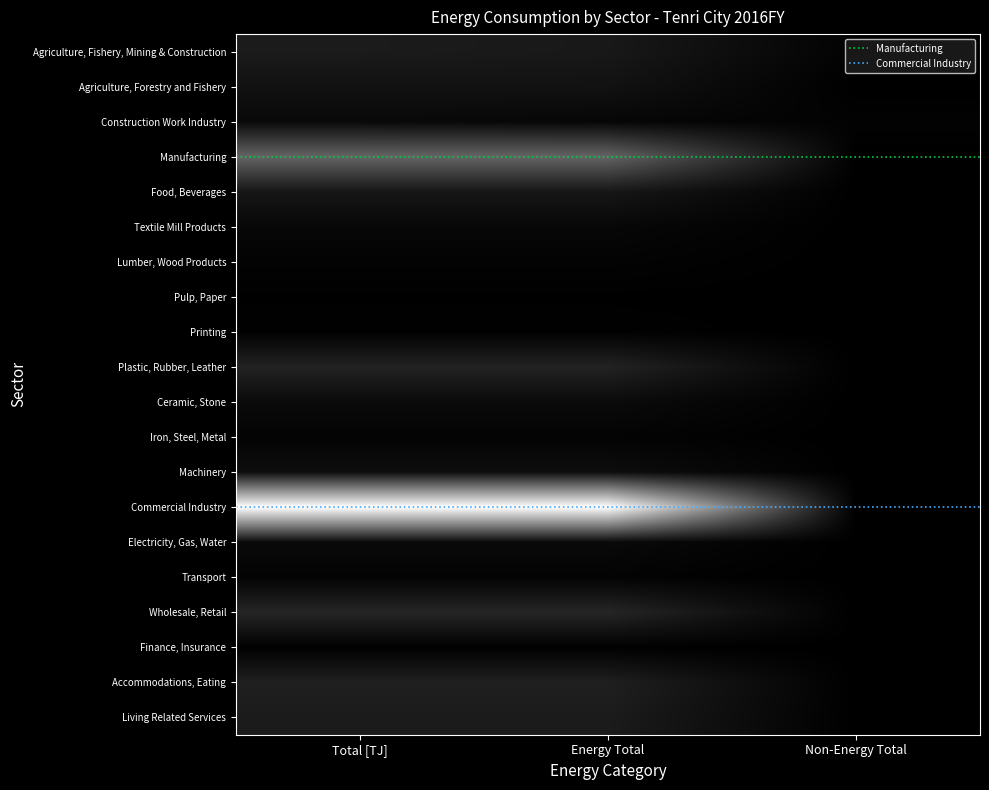

Reading right to left, list all the values displayed in this chart.

Agriculture, Fishery, Mining & Construction: Non-Energy Total=10.5	Energy Total=90.9	Total [TJ]=101.4
Agriculture, Forestry and Fishery: Non-Energy Total=0.1	Energy Total=66.9	Total [TJ]=67.0
Construction Work Industry: Non-Energy Total=10.4	Energy Total=24.0	Total [TJ]=34.4
Manufacturing: Non-Energy Total=0.2	Energy Total=370.6	Total [TJ]=370.8
Food, Beverages: Non-Energy Total=0.0	Energy Total=85.1	Total [TJ]=85.1
Textile Mill Products: Non-Energy Total=0.0	Energy Total=50.7	Total [TJ]=50.7
Lumber, Wood Products: Non-Energy Total=0.0	Energy Total=27.4	Total [TJ]=27.4
Pulp, Paper: Non-Energy Total=0.0	Energy Total=13.1	Total [TJ]=13.1
Printing: Non-Energy Total=0.0	Energy Total=12.9	Total [TJ]=12.9
Plastic, Rubber, Leather: Non-Energy Total=0.1	Energy Total=129.2	Total [TJ]=129.3
Ceramic, Stone: Non-Energy Total=0.1	Energy Total=40.7	Total [TJ]=40.8
Iron, Steel, Metal: Non-Energy Total=0.0	Energy Total=2.6	Total [TJ]=2.6
Machinery: Non-Energy Total=0.0	Energy Total=7.3	Total [TJ]=7.3
Commercial Industry: Non-Energy Total=0.5	Energy Total=948.7	Total [TJ]=949.2
Electricity, Gas, Water: Non-Energy Total=0.0	Energy Total=14.5	Total [TJ]=14.5
Transport: Non-Energy Total=0.0	Energy Total=101.9	Total [TJ]=101.9
Wholesale, Retail: Non-Energy Total=0.0	Energy Total=36.1	Total [TJ]=36.1
Finance, Insurance: Non-Energy Total=0.0	Energy Total=140.8	Total [TJ]=140.8
Accommodations, Eating: Non-Energy Total=0.0	Energy Total=117.6	Total [TJ]=117.6
Living Related Services: Non-Energy Total=0.0	Energy Total=4.1	Total [TJ]=4.1